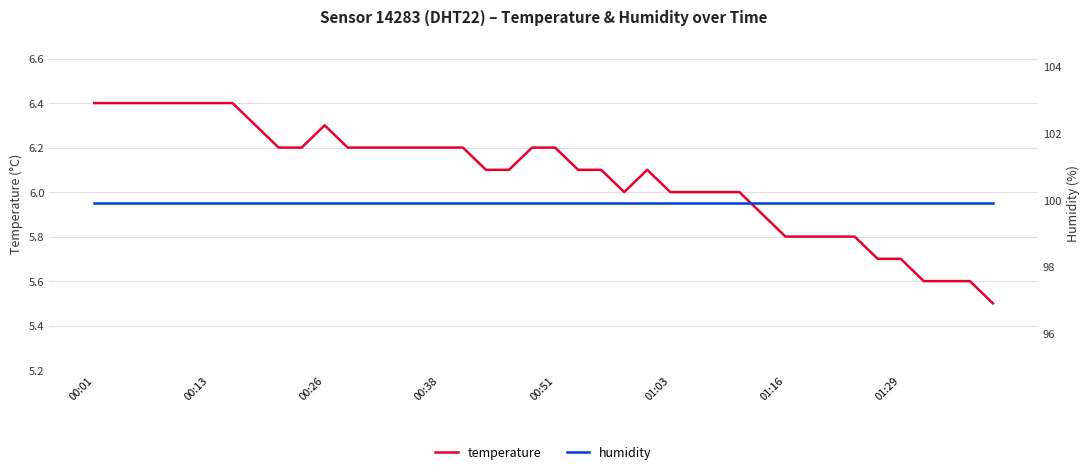

At which category is the sum across all series the highest?

00:01